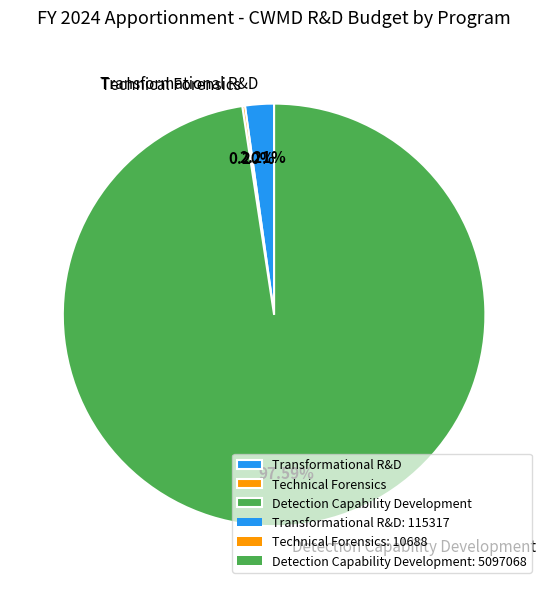

What is the largest slice in the pie chart?

Detection Capability Development